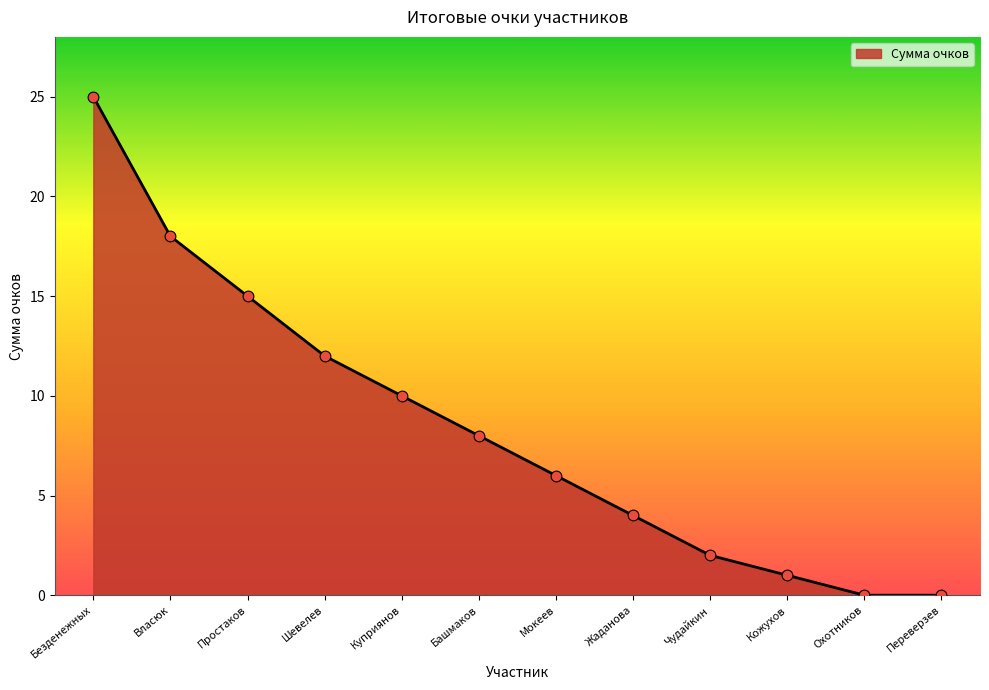

Which has a higher value, Переверзев or Простаков?

Простаков